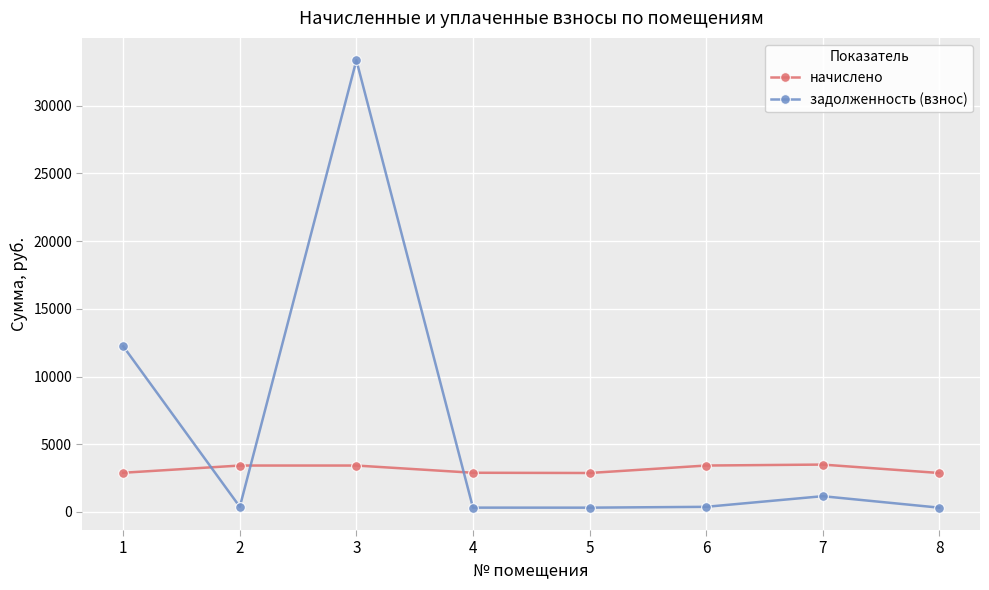

What is the difference between the maximum and minimum values in the начислено series?

621.8